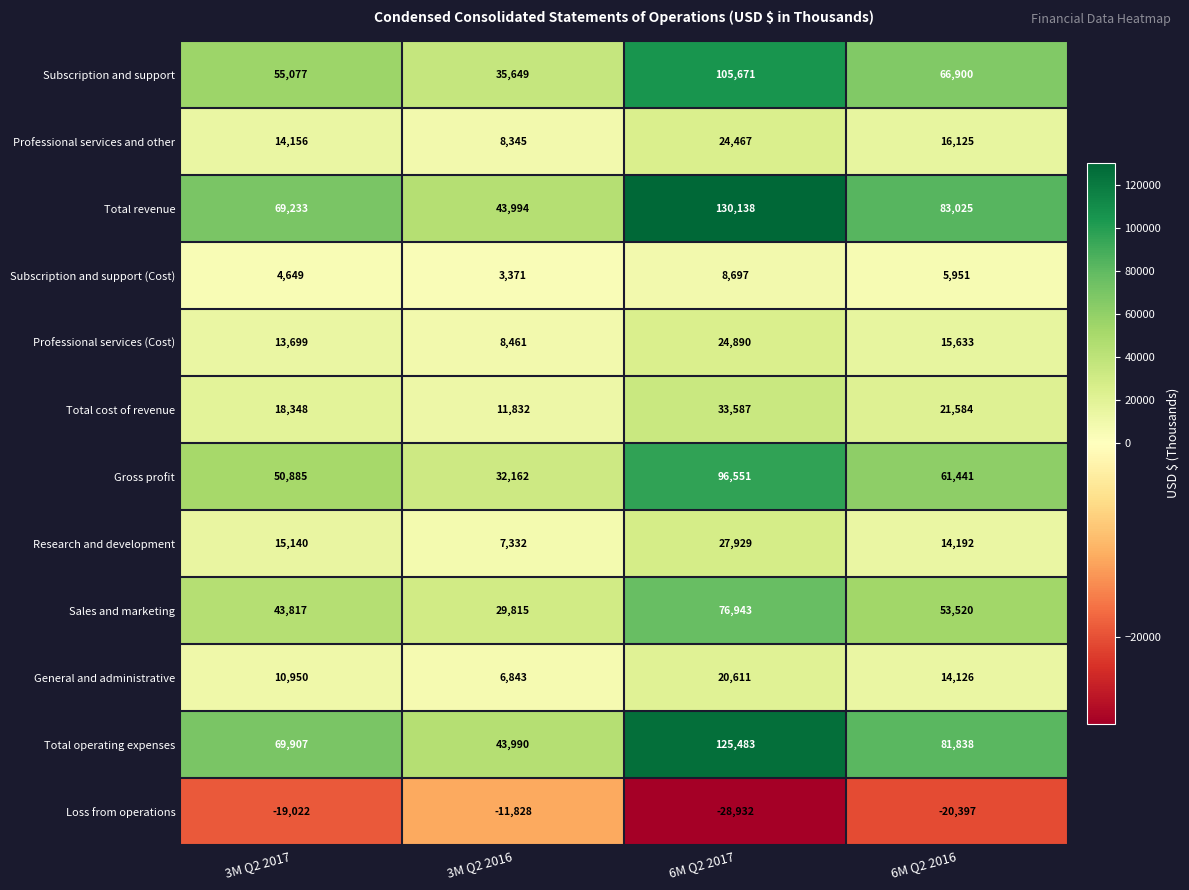

How many data points in Loss from operations are less than -19022?

2